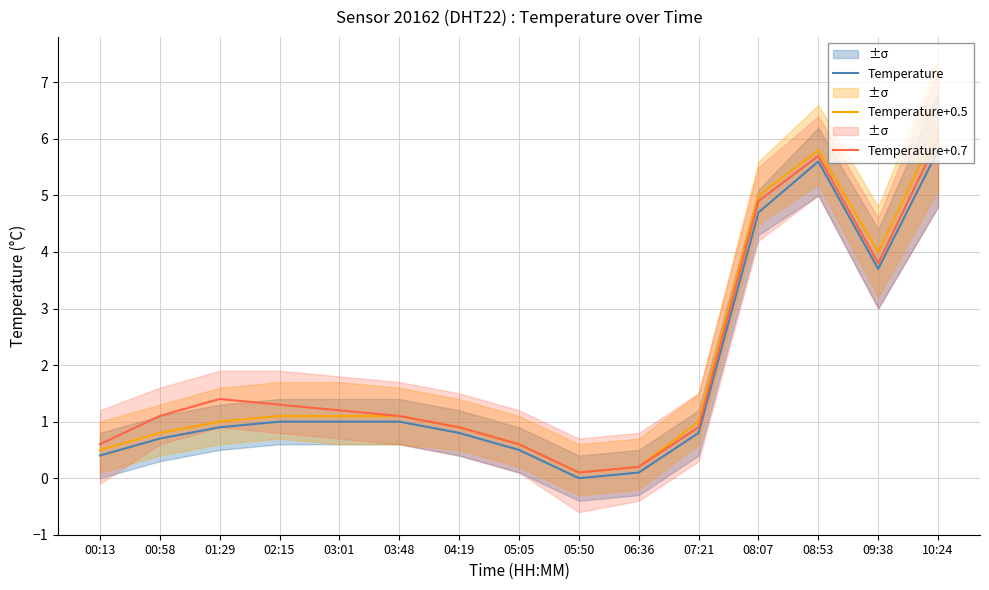

Reading left to right, what are all the values shown in this chart?

Temperature: 0.4	0.7	0.9	1.0	1.0	1.0	0.8	0.5	0.0	0.1	0.8	4.7	5.6	3.7	5.8
Temperature+0.5: 0.5	0.8	1.0	1.1	1.1	1.1	0.9	0.6	0.1	0.2	1.0	5.0	5.8	4.0	6.2
Temperature+0.7: 0.6	1.1	1.4	1.3	1.2	1.1	0.9	0.6	0.1	0.2	0.9	4.9	5.7	3.8	6.0